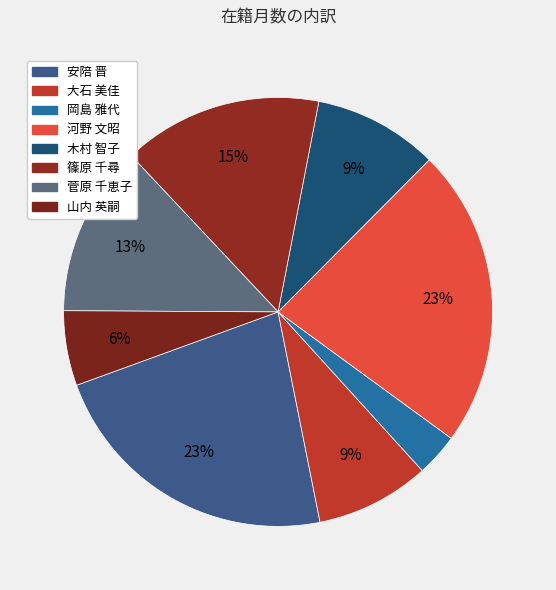

To the nearest percent, what is the average slice percentage?

12%